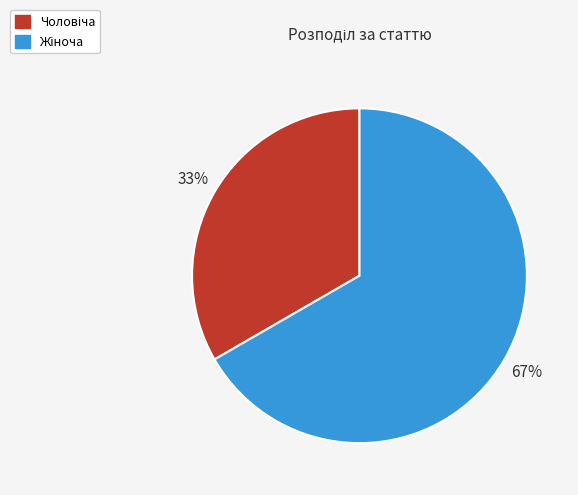

How many segments does this pie chart have?

2